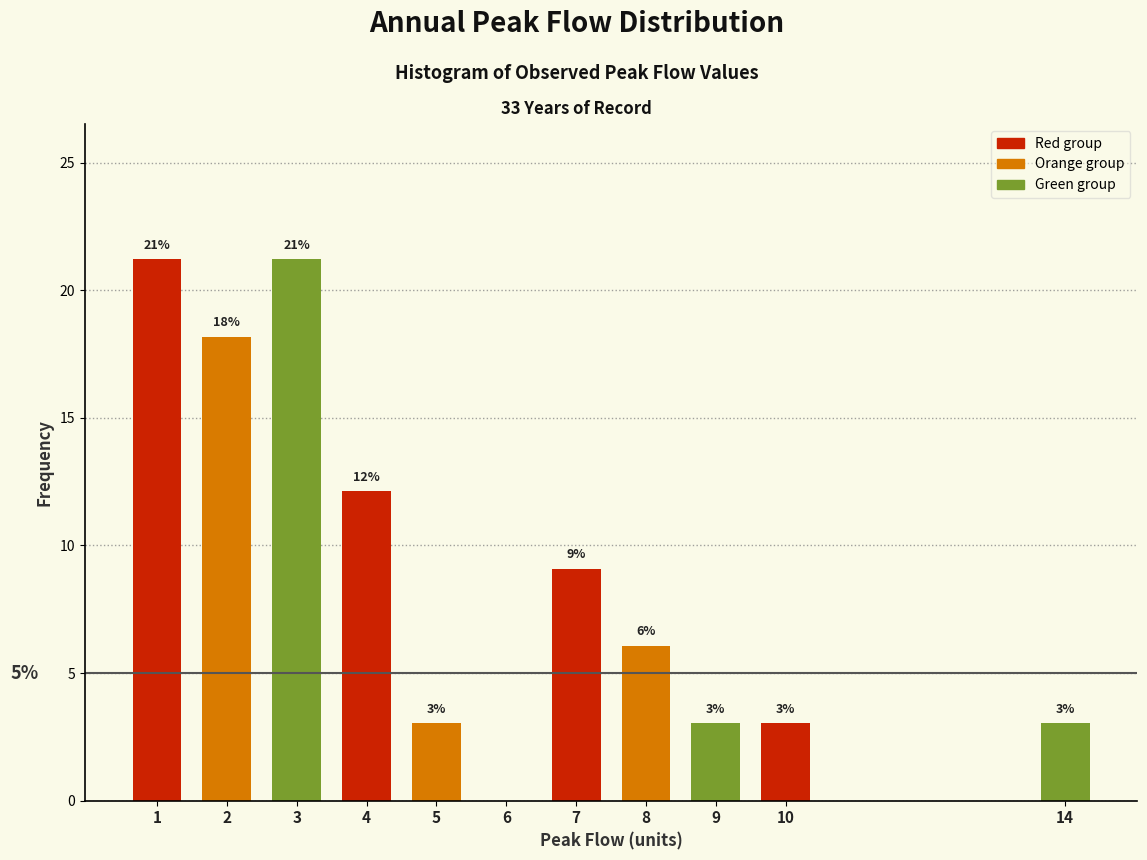

Are the bars horizontal?

No